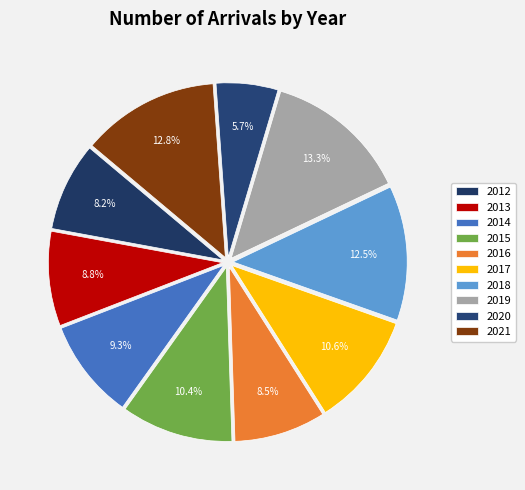

How many segments does this pie chart have?

10